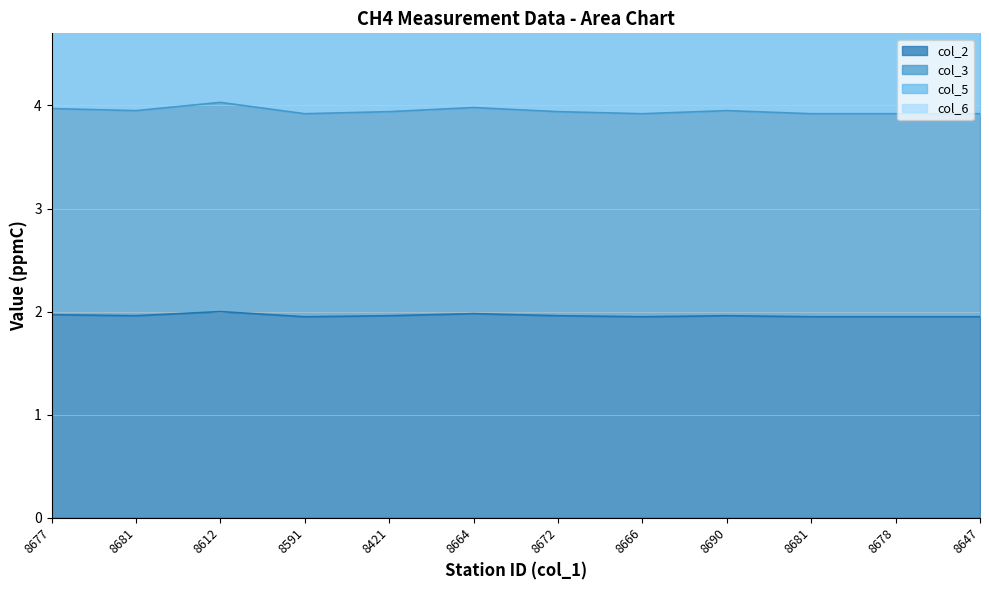

What is the label of the 5th point from the right?

8666